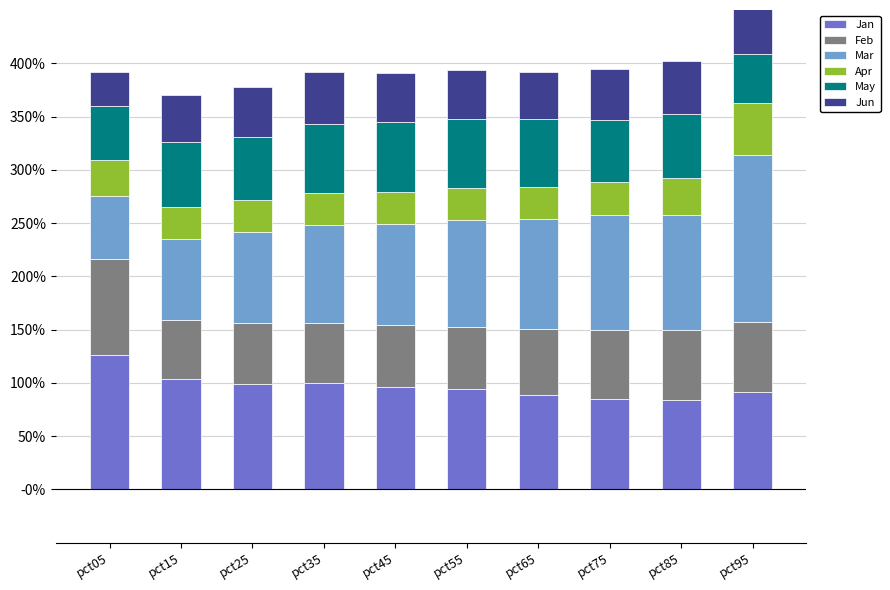

What is the maximum value for Apr?

0.5